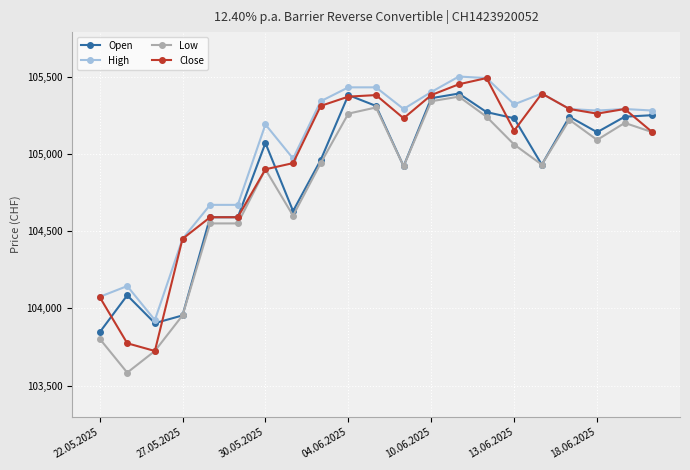

True or false: High has more than 1 points higher than both neighbors.

True